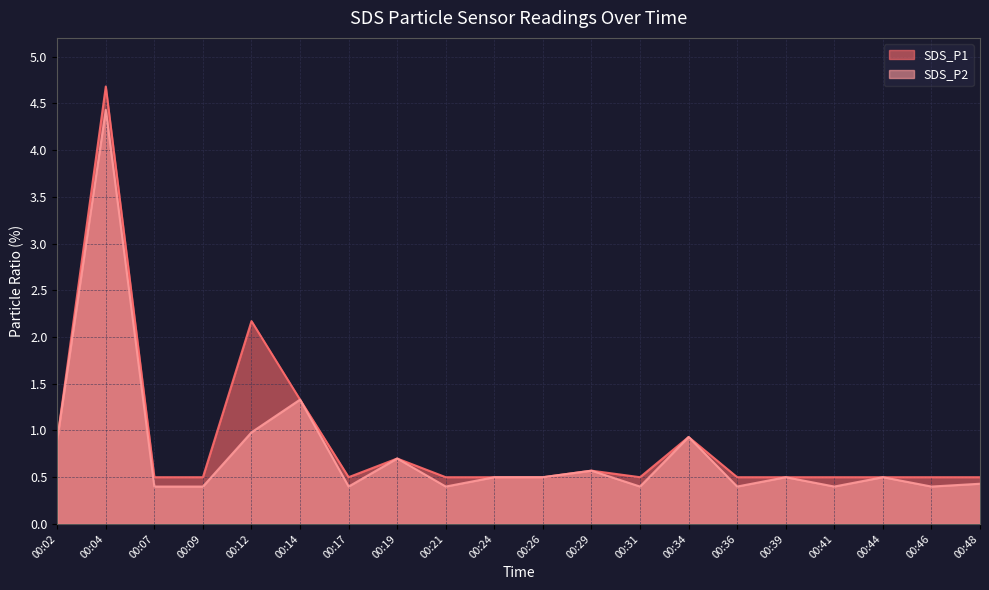

What is the sum of the SDS_P1 values at 00:34 and 00:36?

1.4